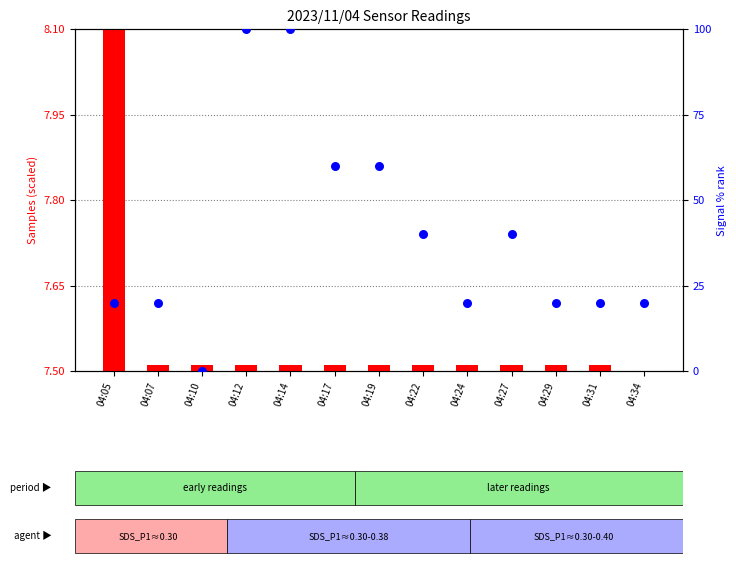

Which series has the largest Y range (max minus min)?

signal rank within sample